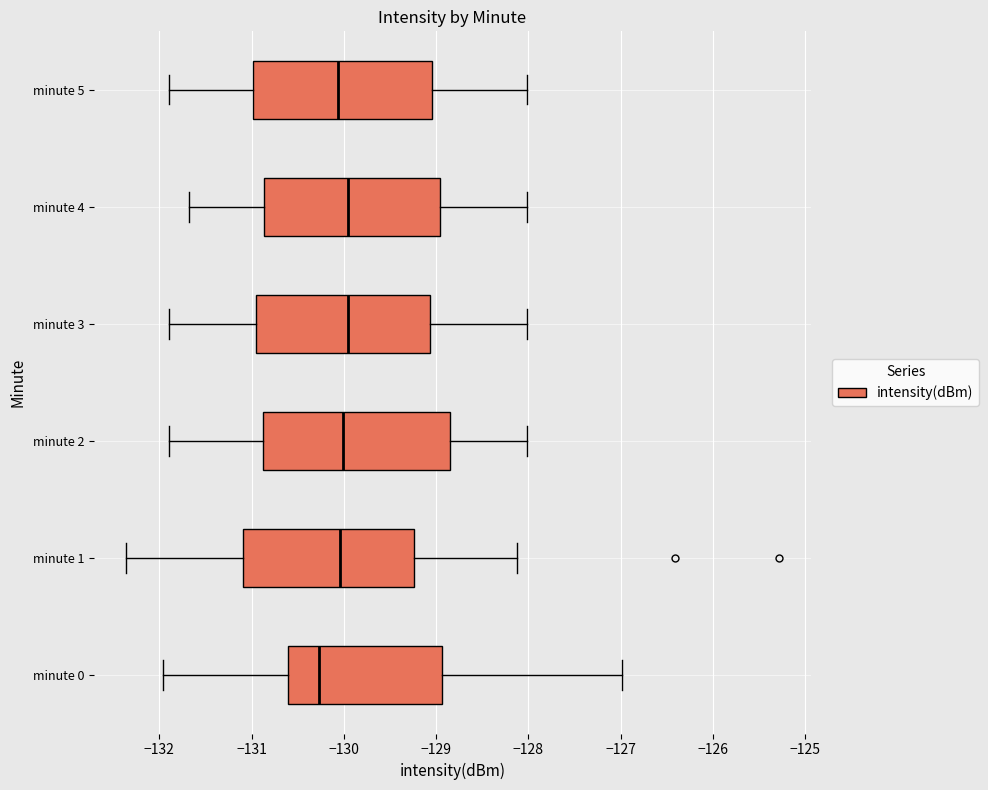

Where is the right edge of the box for minute 4 on the x-axis? The values are not printed on the chart, so give them approximately, as read against the axis.

-129.0